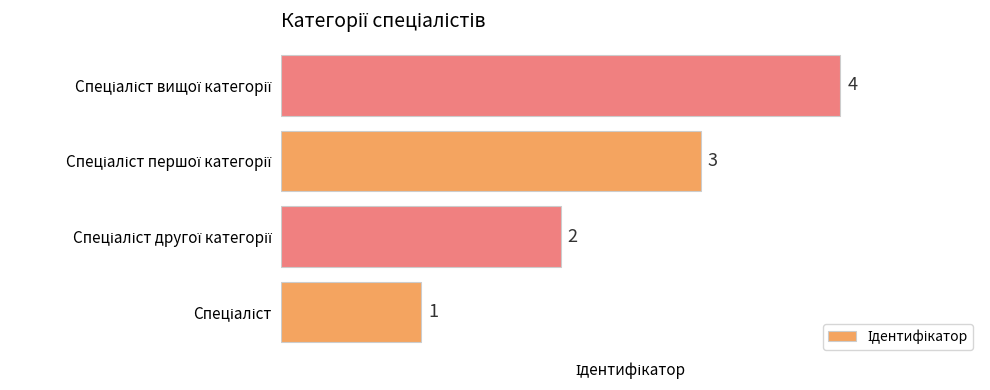

What is the sum of all values?

10